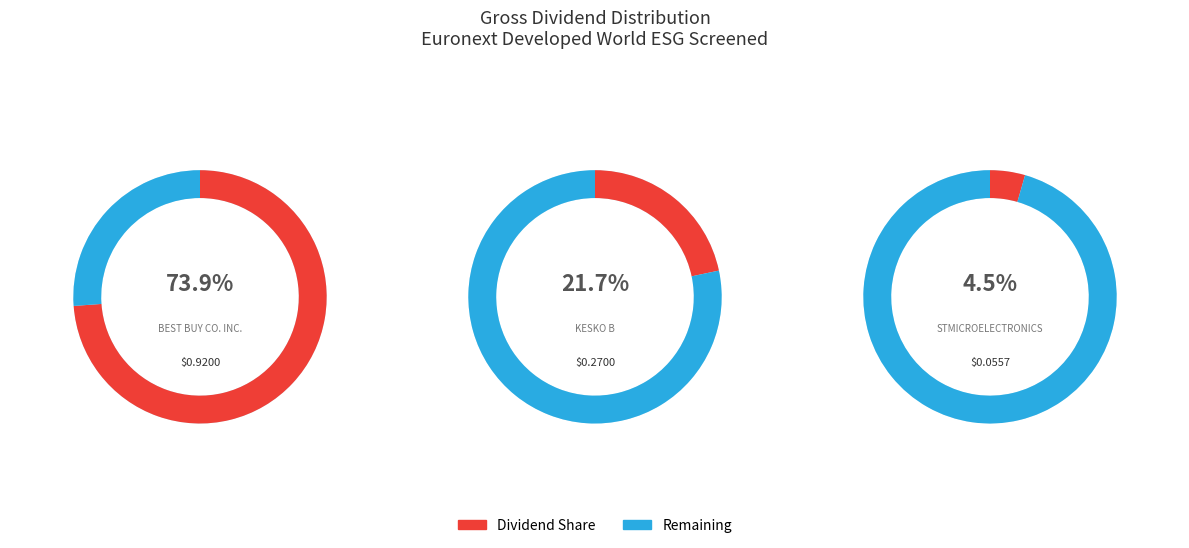

What percentage is the FI0009000202 slice, to the nearest percent?

22%